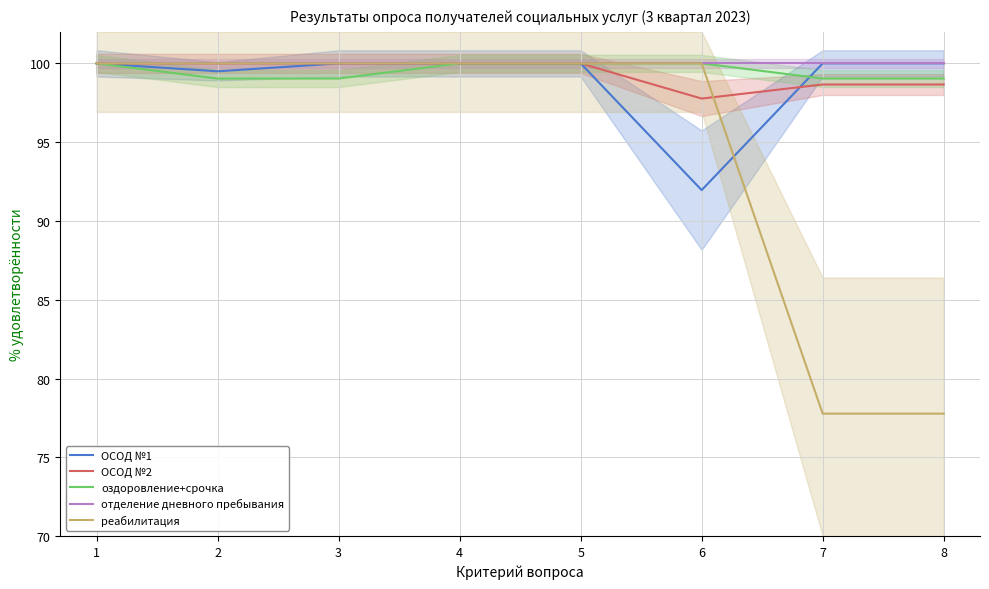

Does the chart have visible grid lines?

Yes